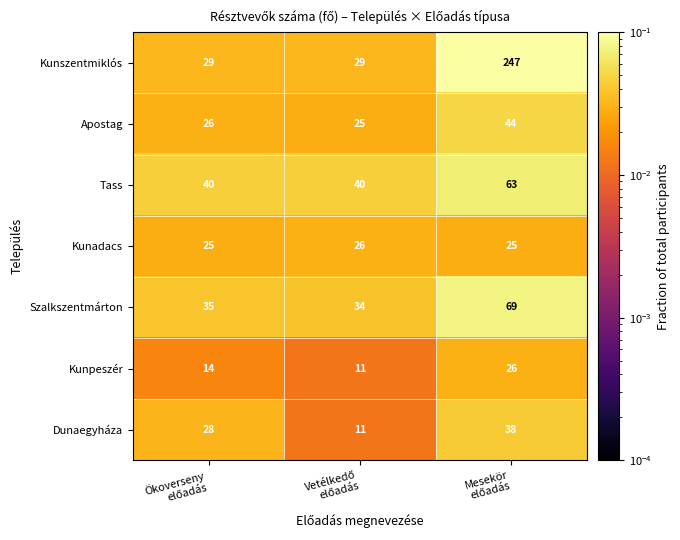

What is the difference between the maximum and minimum values in the Tass series?

23